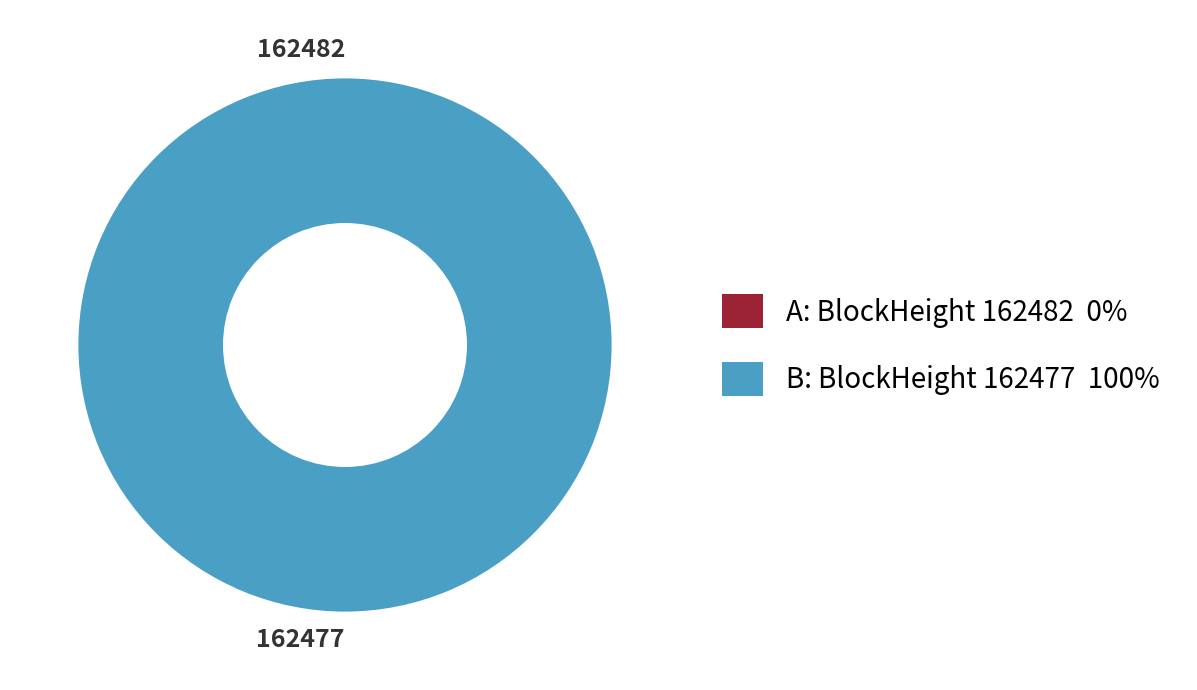

Between 162477 and 162482, which is larger?

162477